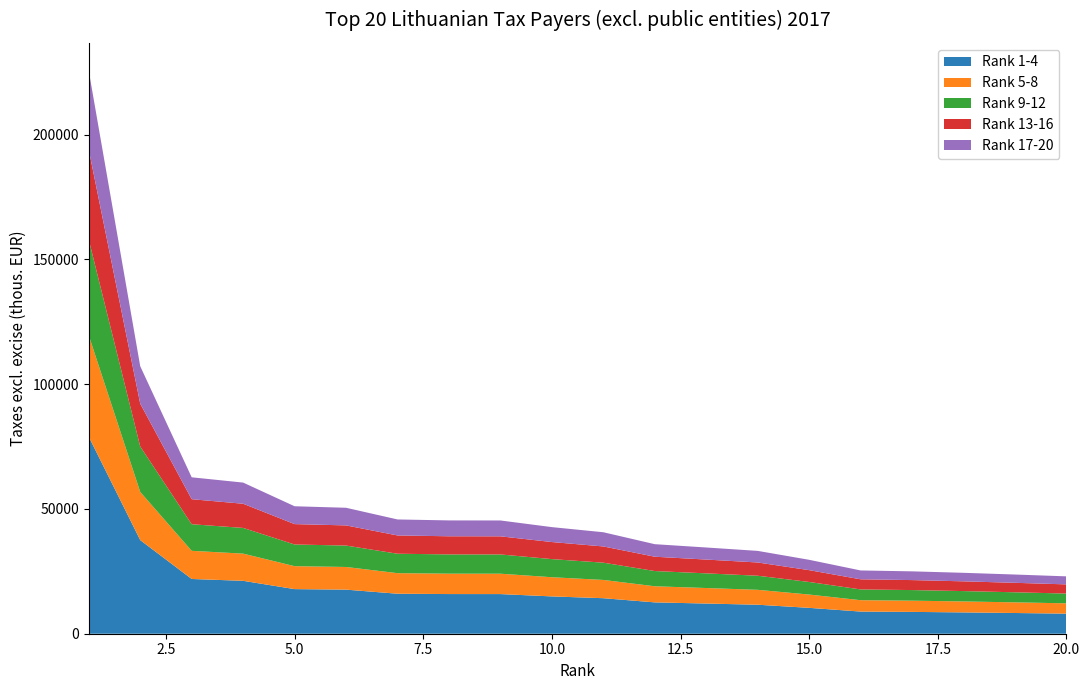

Reading left to right, transcribe all the data shown in this chart.

1=225507	2=107189	3=62681	4=60562	5=51076	6=50471	7=45789	8=45407	9=45382	10=42717	11=40665	12=35880	13=34553	14=33195	15=29619	16=25356	17=24991	18=24407	19=23721	20=22989